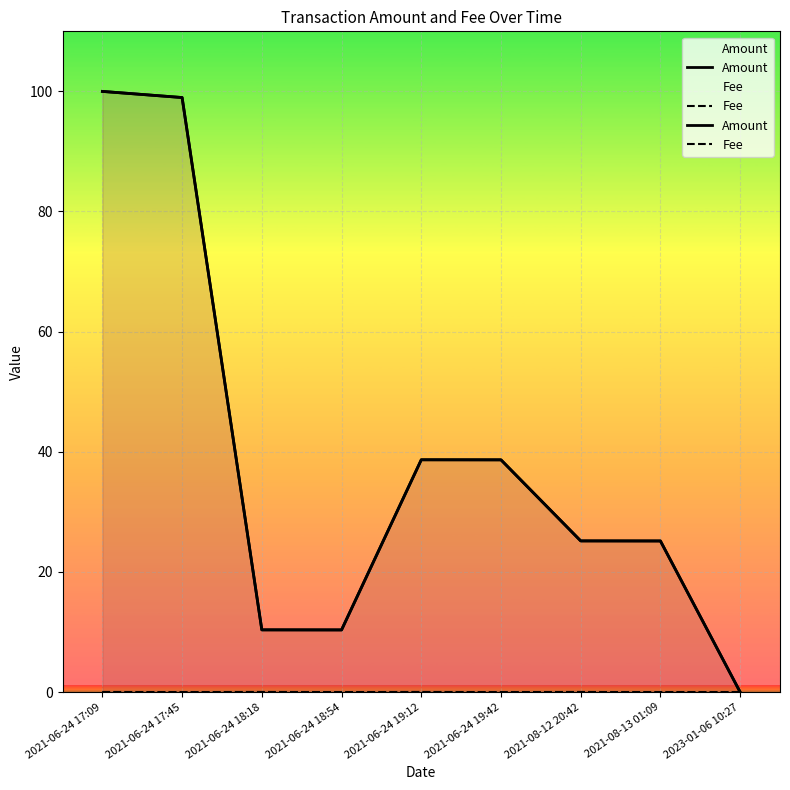

Reading left to right, transcribe all the data shown in this chart.

Amount: 100.0	99.0	10.4	10.4	38.7	38.7	25.2	25.2	0.0
Fee: 0.0	0.0	0.0	0.0	0.0	0.0	0.0	0.0	0.0